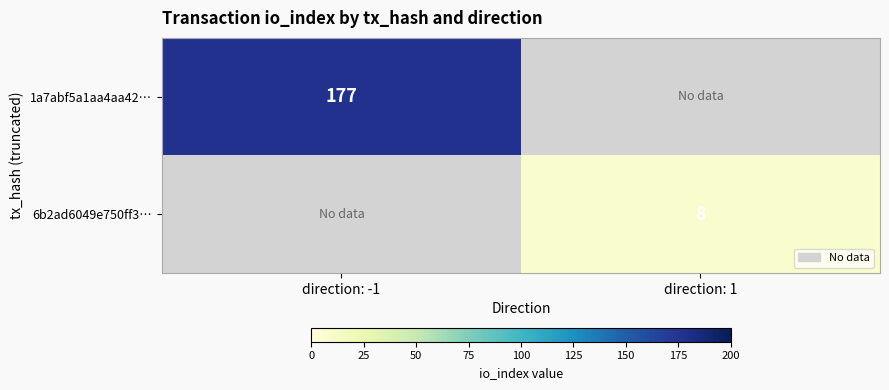

The 1a7abf5a1aa4aa42… series shows 249 at direction: -1. True or false?

False